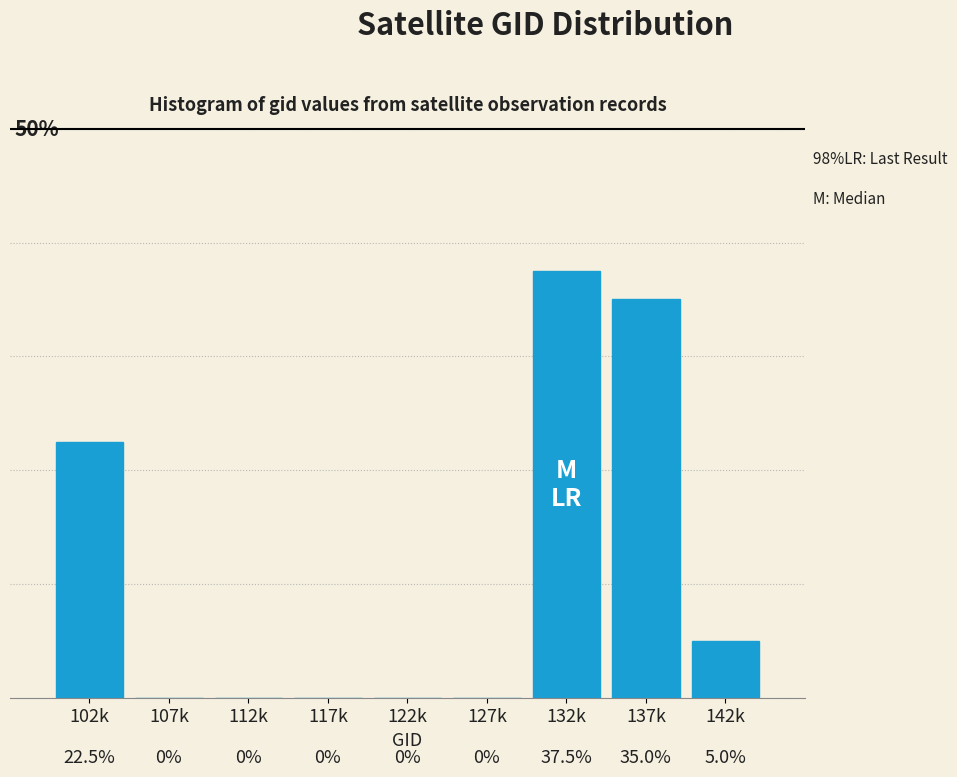

Where is the data nearest to the value 18?

102k